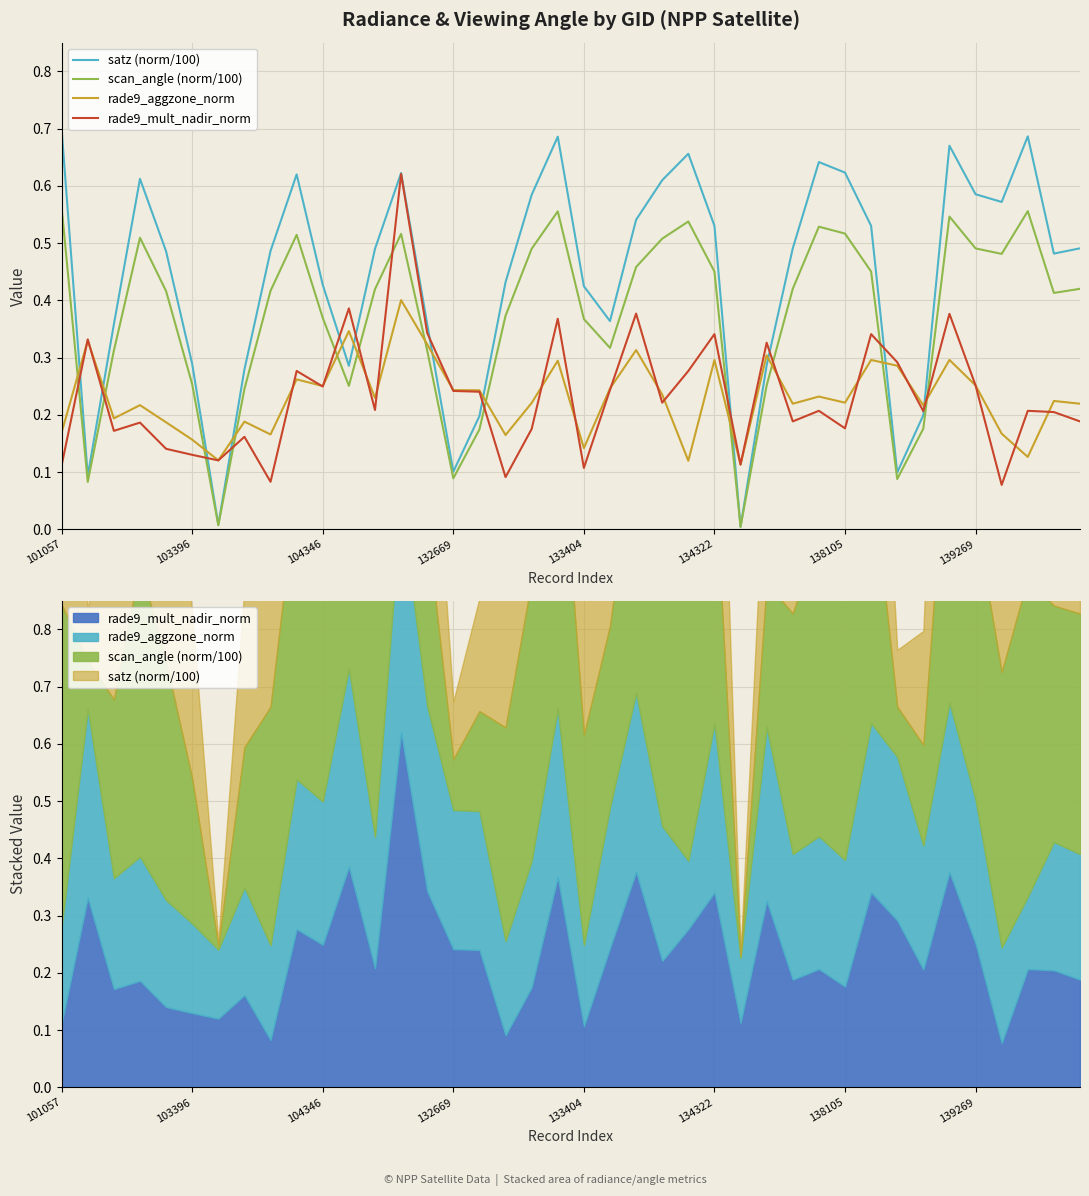

How many categories are shown in the chart?

40